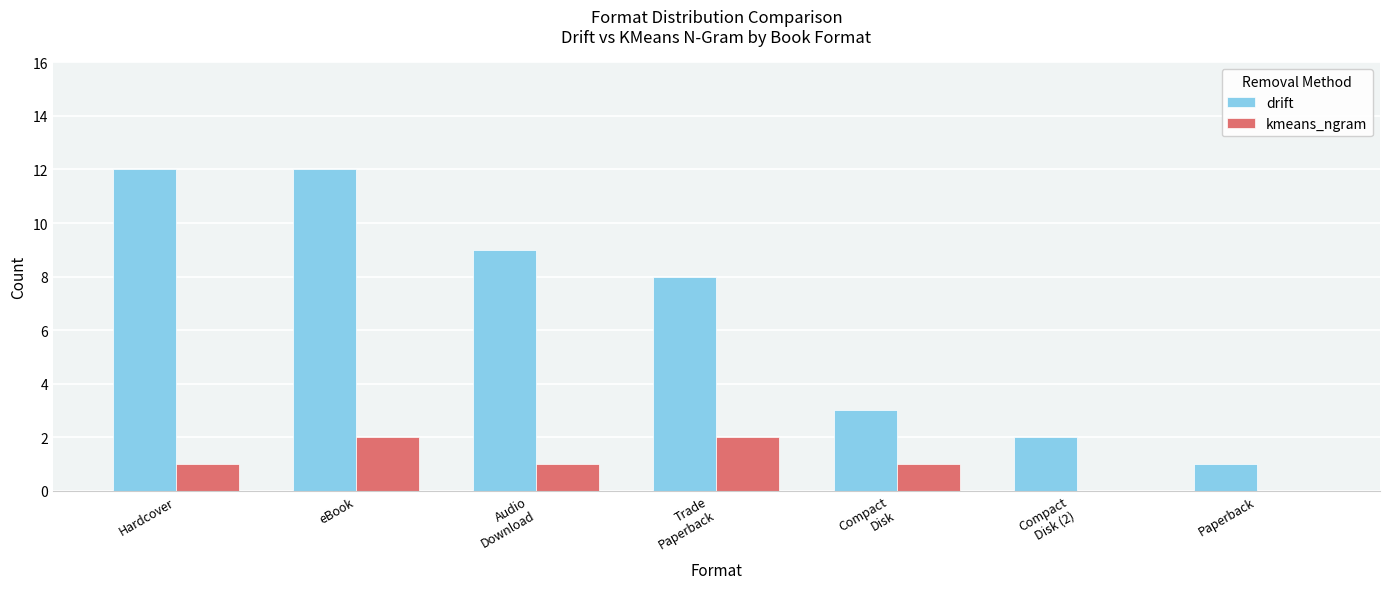

Are the bars grouped side by side (vs. stacked)?

Yes